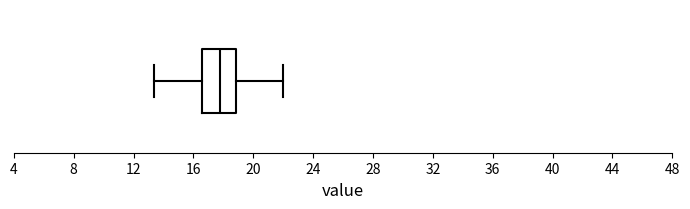

Transcribe this box plot: give where the median line is, the range the box spans, and where the two whiskers end, as read against the x-axis. The values are not printed on the chart, so give them approximately, as read against the axis.

median 18.0, box 16.5 to 19.0, whiskers 13.5 to 22.0